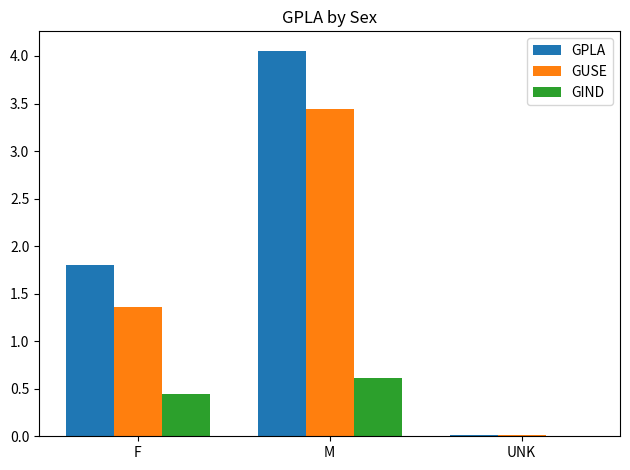

At which label is GUSE closest to 1?

F